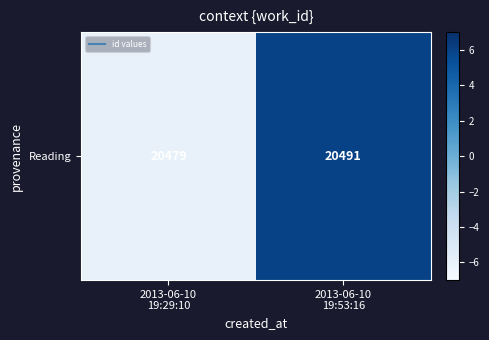

Reading left to right, extract all data points from this chart.

2013-06-10
19:29:10=-6	2013-06-10
19:53:16=6